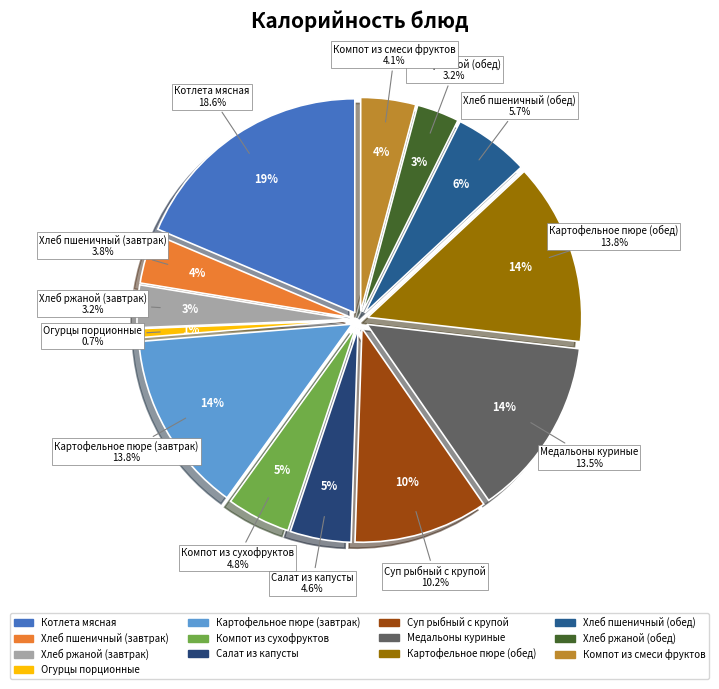

What is the largest slice in the pie chart?

Котлета мясная